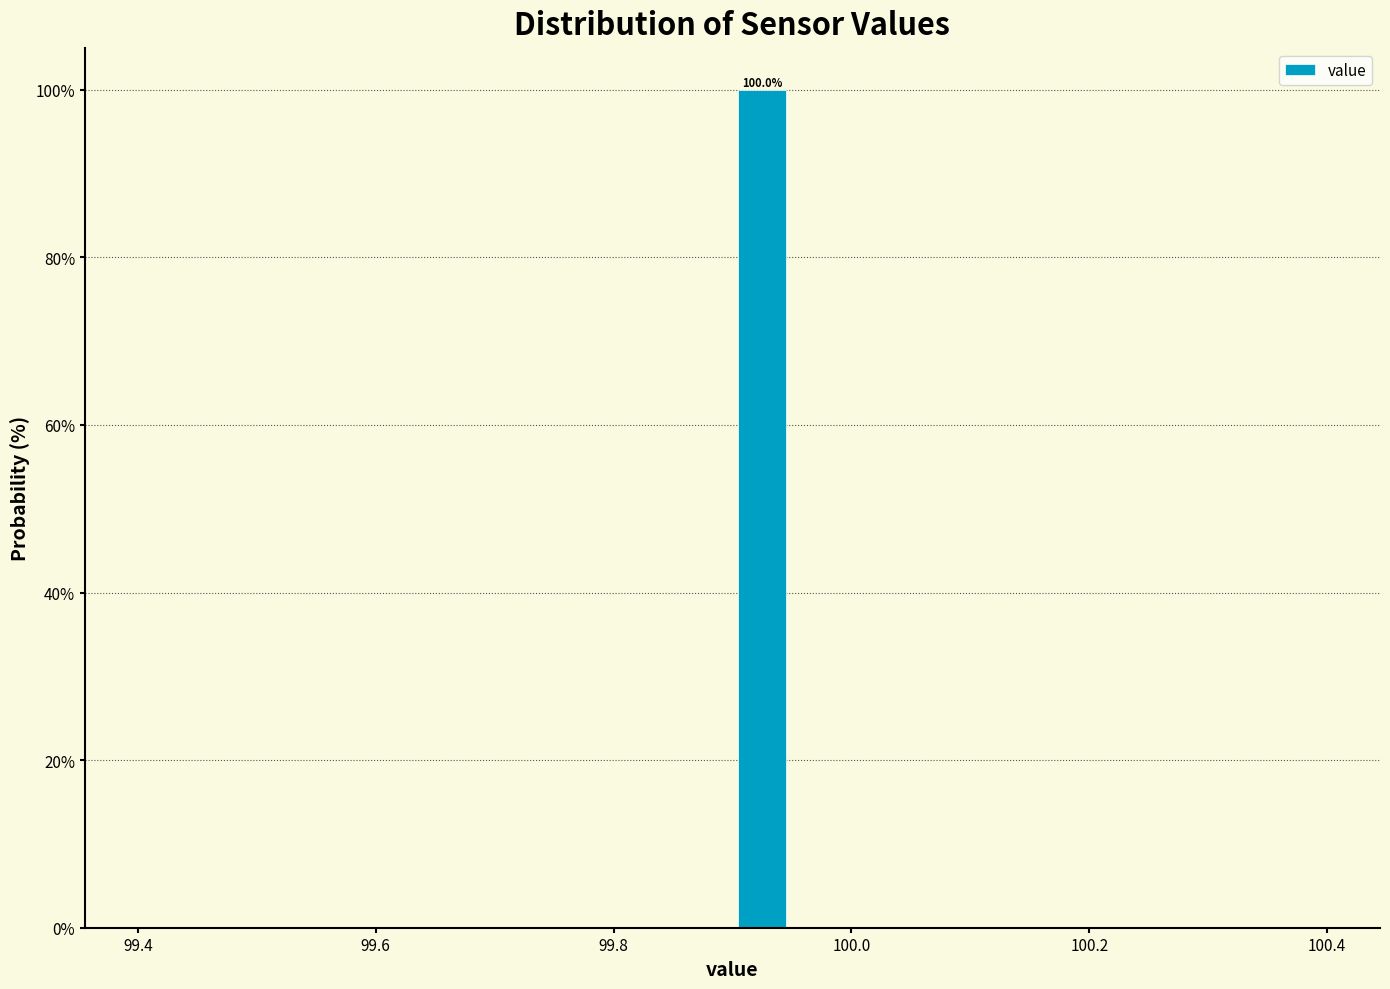

Read against the x-axis, roughly where is the centre of the tallest bar?

99.92